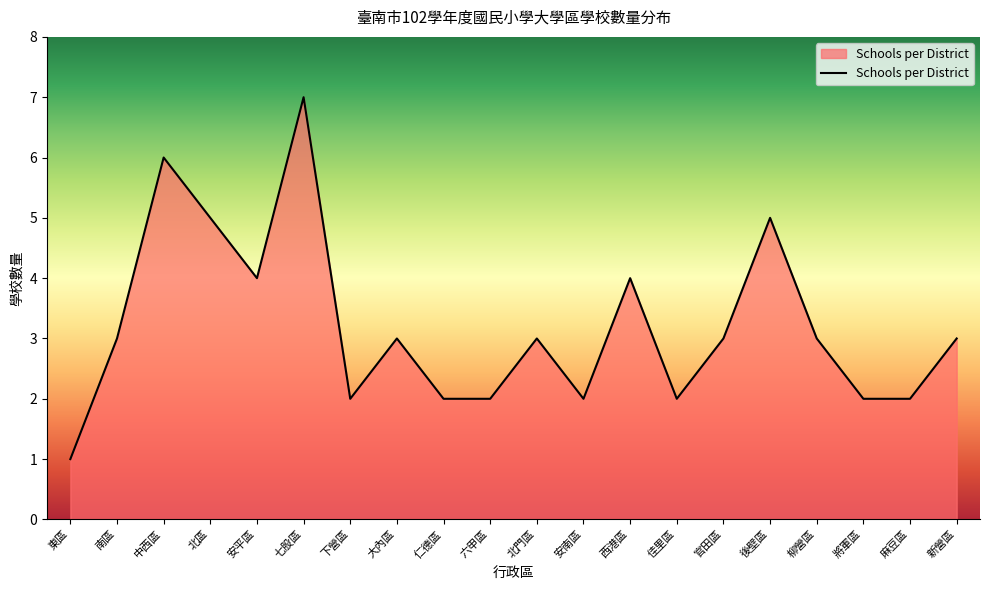

Which has a higher value, 東區 or 仁德區?

仁德區